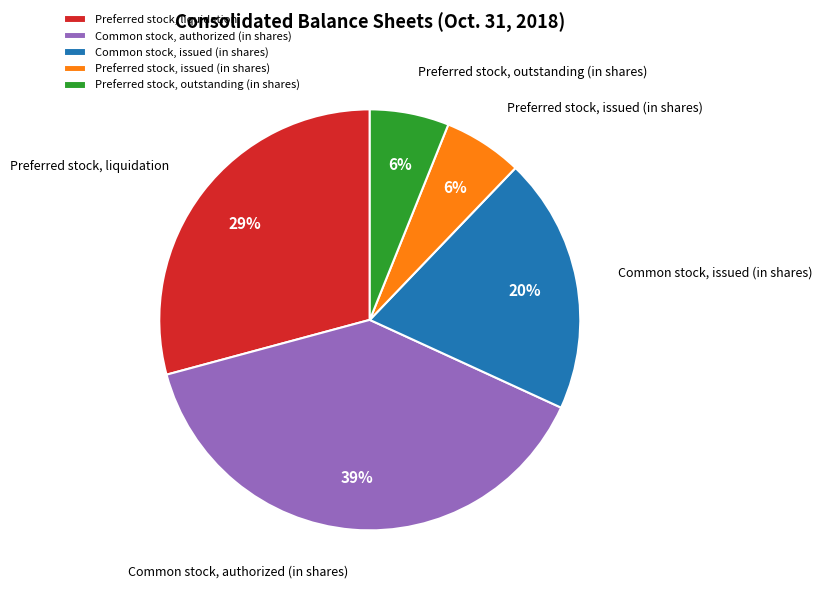

Which slice is the largest?

Common stock, authorized (in shares)